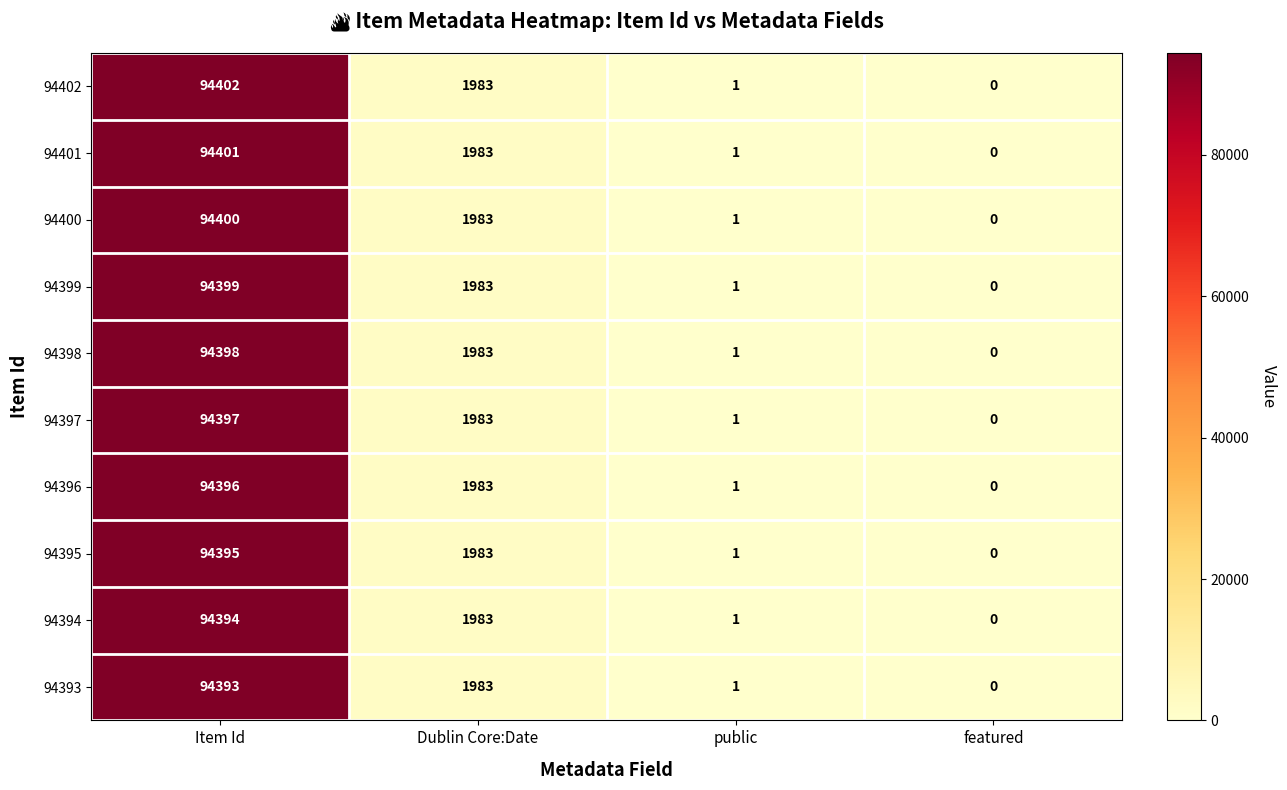

The 94401 series shows 1983 at Dublin Core:Date. True or false?

True